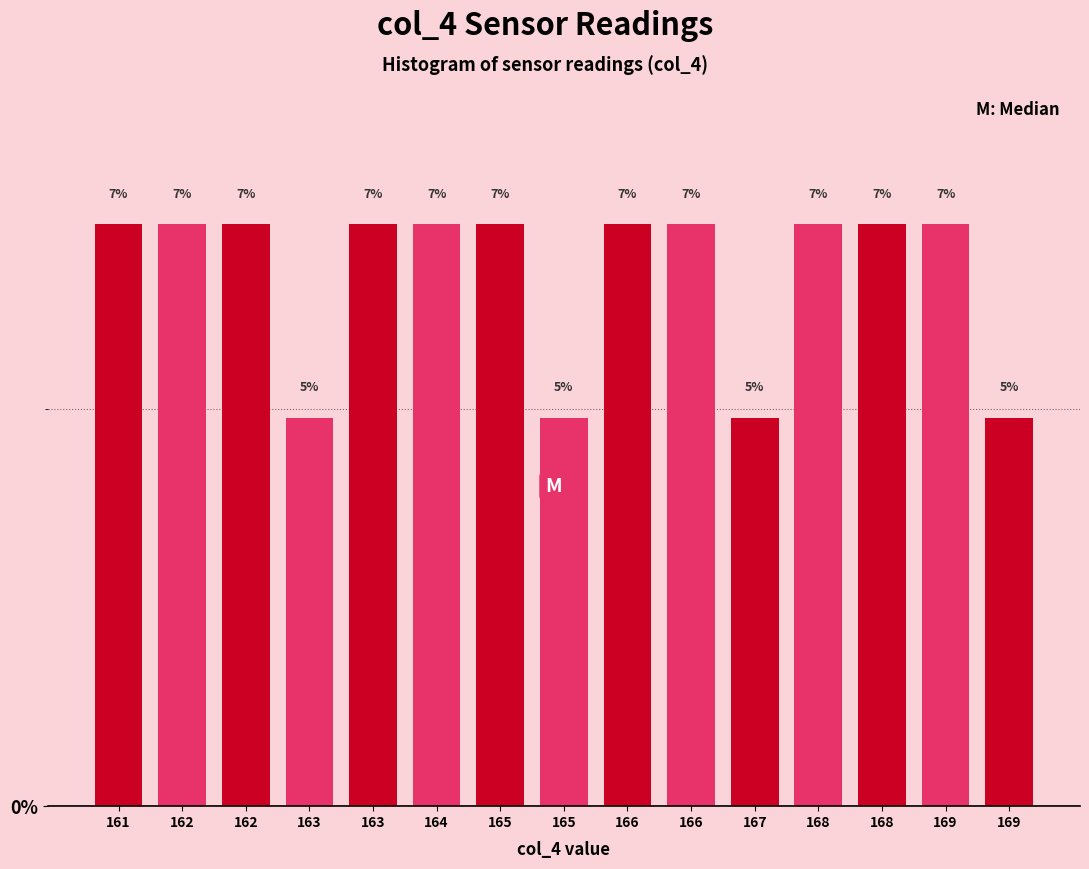

How many bars are there in total?

15